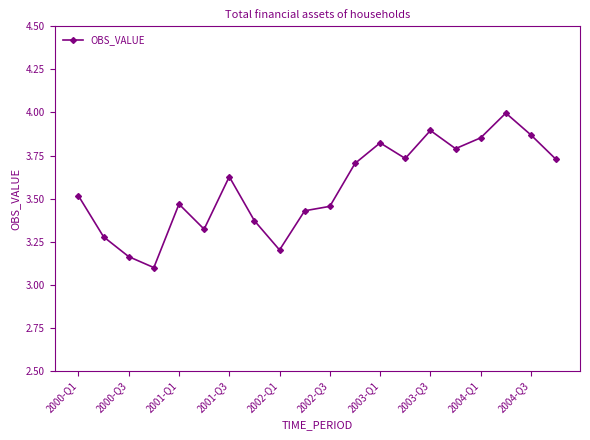

How many interior local valleys (lower than both neighbors) does the data have?

5